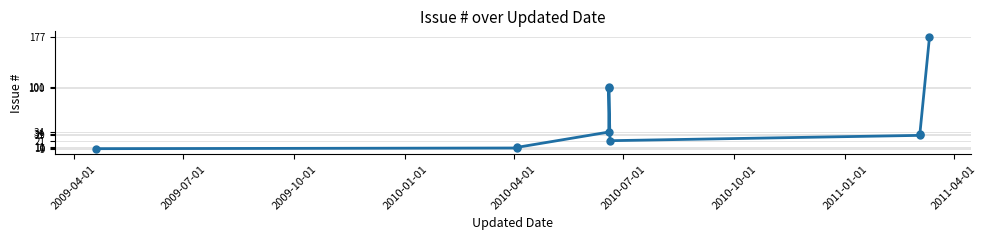

True or false: the data shows 14 at 2009-04-01.

False